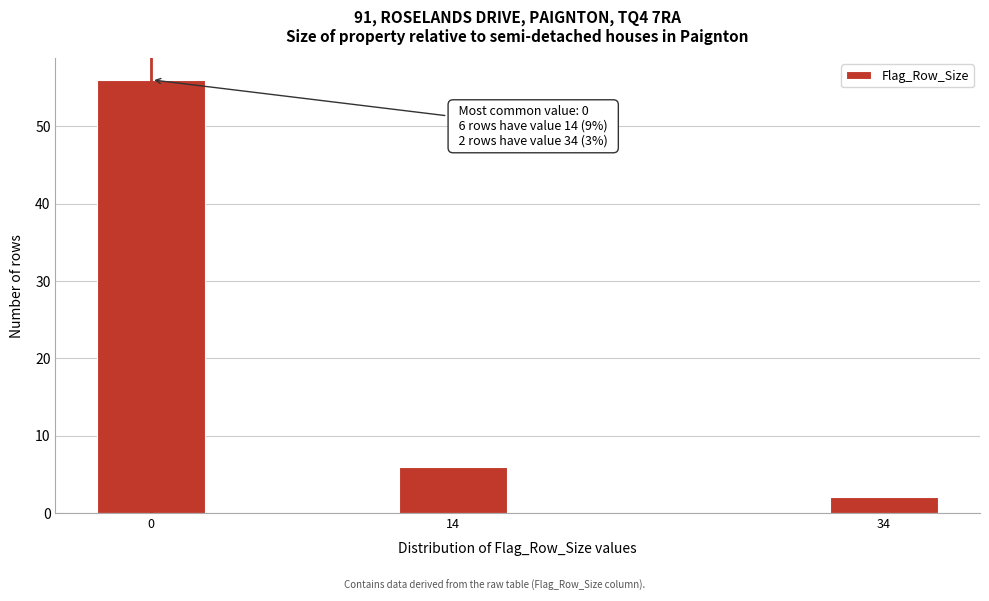

Reading left to right, extract all data points from this chart.

0=56	14=6	34=2